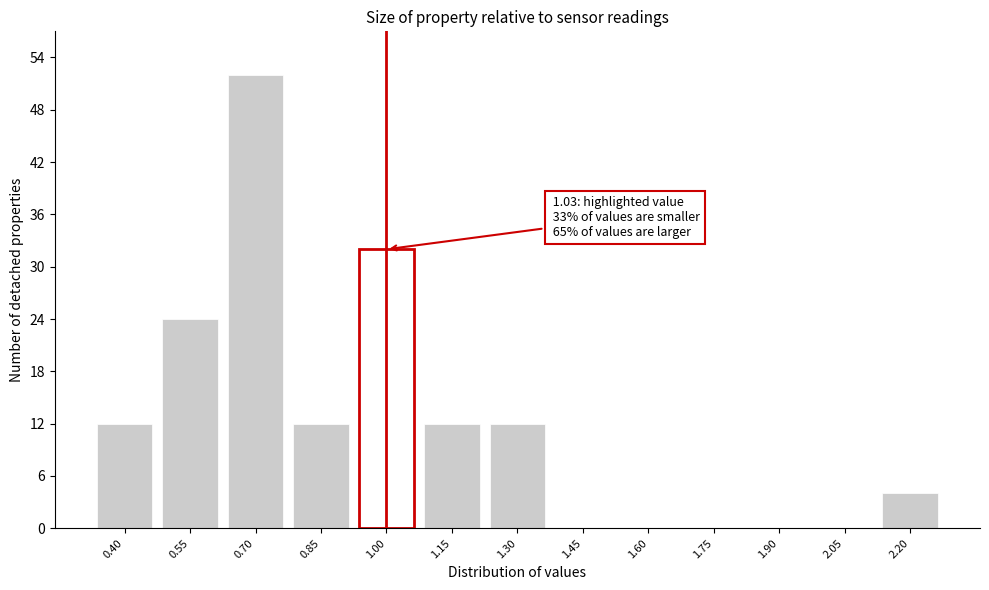

Reading left to right, extract all data points from this chart.

0.40=12	0.55=24	0.70=52	0.85=12	1.00=32	1.15=12	1.30=12	1.45=0	1.60=0	1.75=0	1.90=0	2.05=0	2.20=4